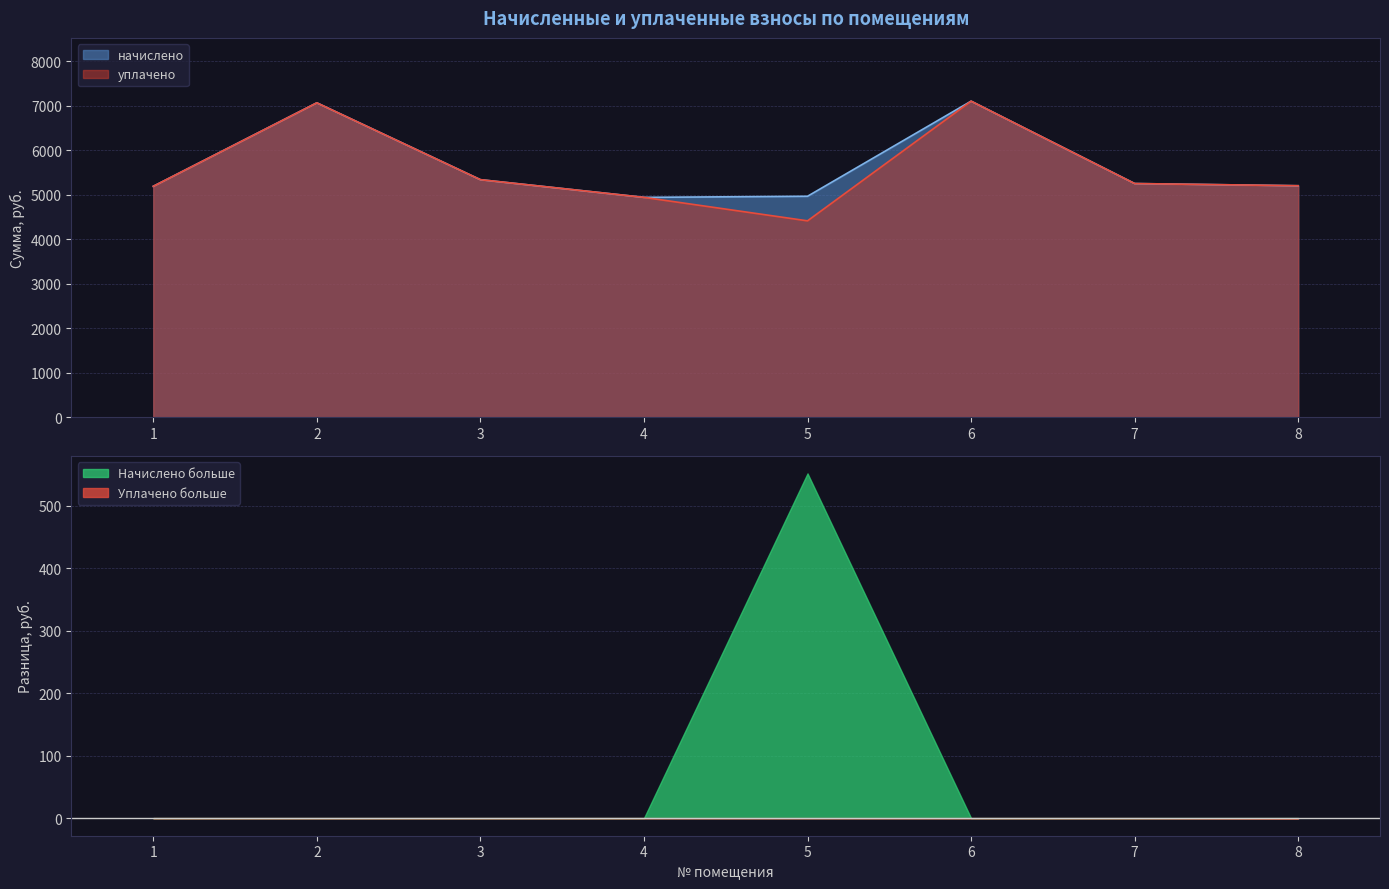

Read the уплачено value at 2.

7066.8